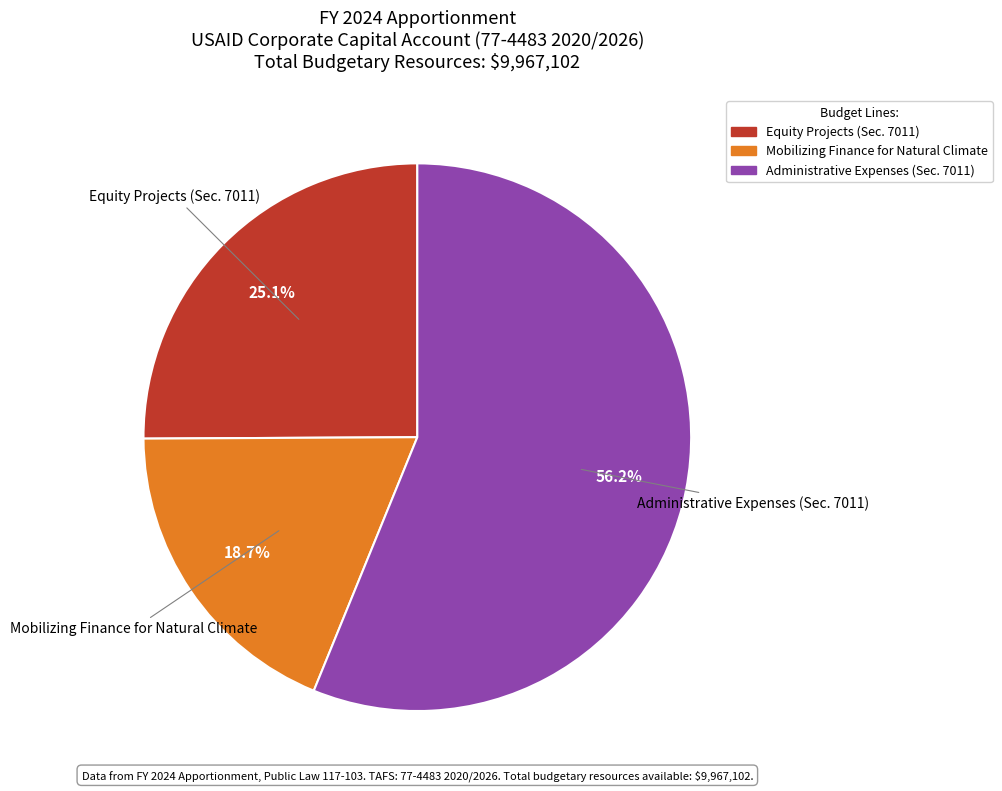

Which category has the biggest portion of the pie?

Administrative Expenses (Sec. 7011)